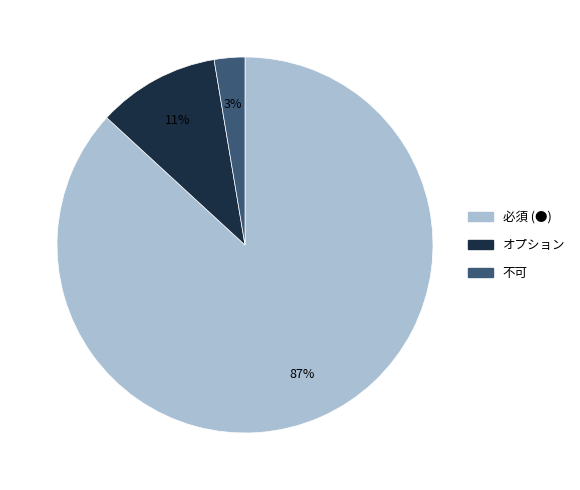

To the nearest percent, what percentage of the pie is 不可?

3%